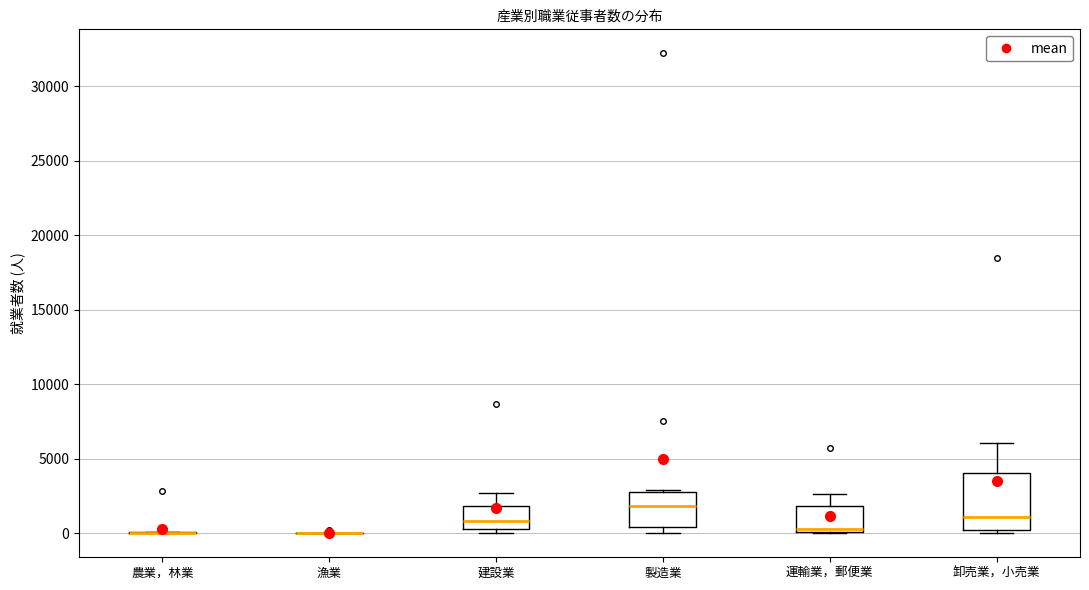

Reading left to right, read every box against the y-axis: the position of its median line, the range the box covers, and the ends of its whiskers. The values are not printed on the chart, so give them approximately, as read against the axis.

農業，林業: box collapsed to a line at 0, whiskers 0 to 0
漁業: box collapsed to a line at 0, whiskers 0 to 0
建設業: median 1000, box 500 to 2000, whiskers 0 to 2500
製造業: median 2000, box 500 to 2500, whiskers 0 to 3000
運輸業，郵便業: median 500, box 0 to 2000, whiskers 0 to 2500
卸売業，小売業: median 1000, box 0 to 4000, whiskers 0 (just below the box's lower edge) to 6000